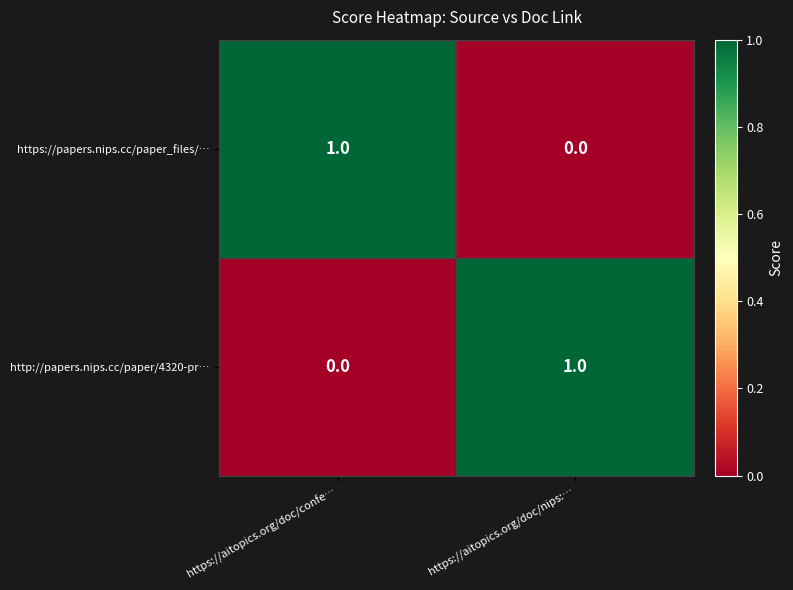

Is the value of http://papers.nips.cc/paper/4320-pr… at https://aitopics.org/doc/nips:… greater than the value of https://papers.nips.cc/paper_files/… at https://aitopics.org/doc/nips:…?

Yes